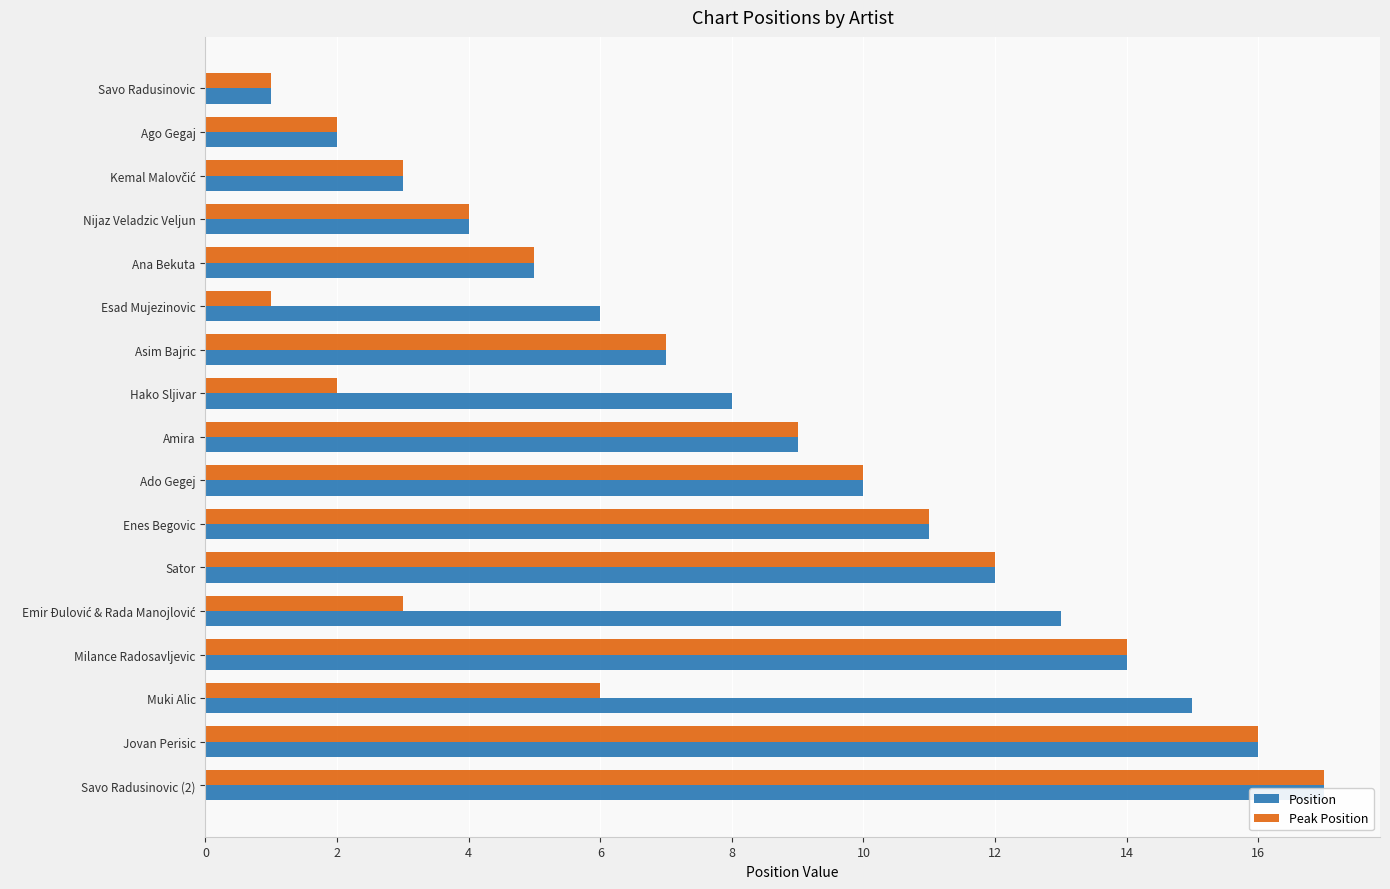

What is the difference between the second highest and minimum values in the Peak Position series?

15